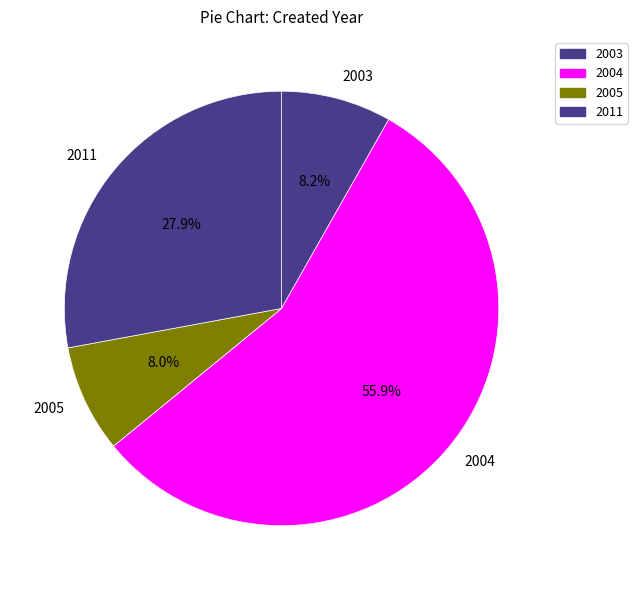

Count the number of slices in the pie.

4